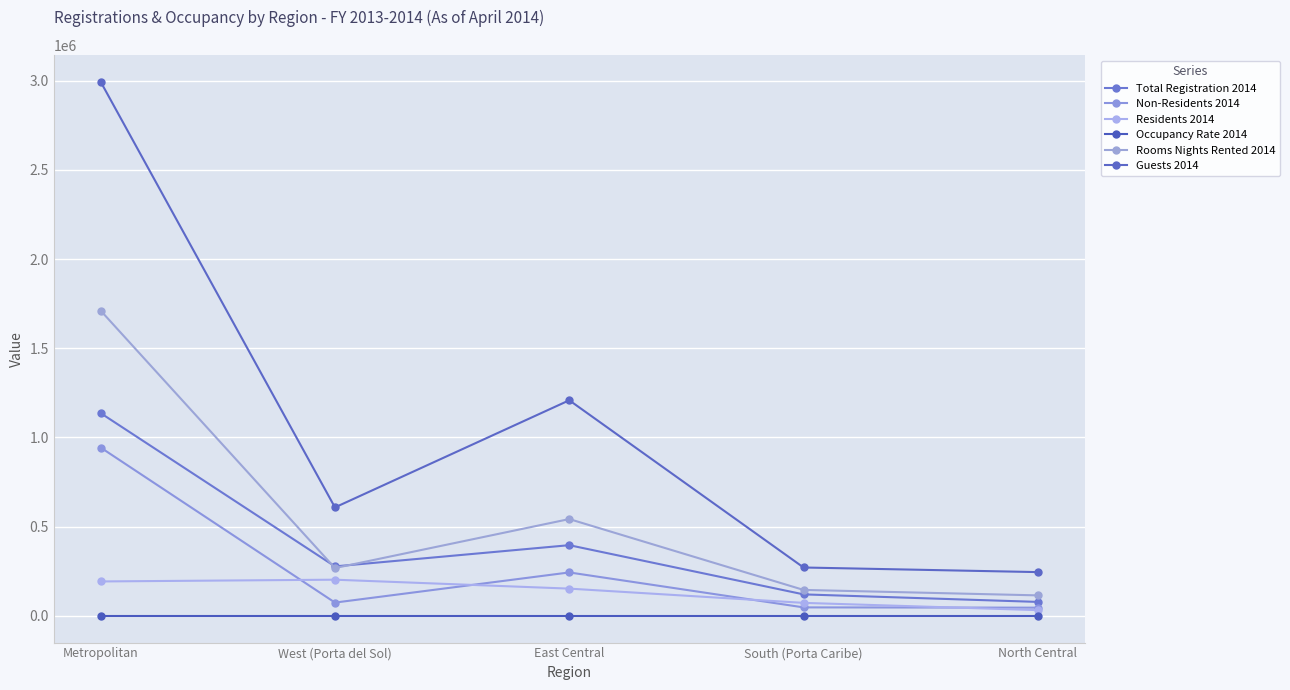

At East Central, list the series in order from smallest to largest.

Occupancy Rate 2014, Residents 2014, Non-Residents 2014, Total Registration 2014, Rooms Nights Rented 2014, Guests 2014